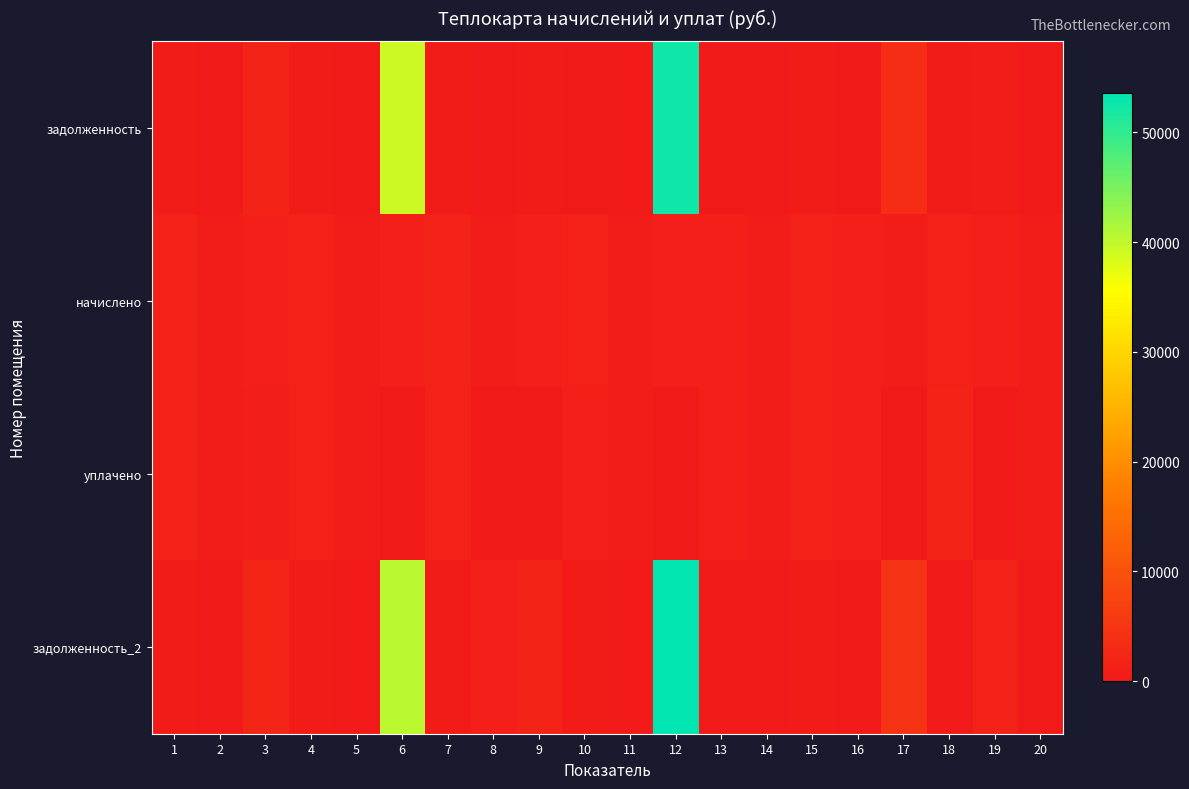

Reading left to right, list all the values displayed in this chart.

задолженность: 1=480.2	2=241.8	3=1726.0	4=443.0	5=235.1	6=39174.5	7=480.9	8=339.8	9=501.7	10=0.0	11=249.8	12=52351.5	13=353.6	14=234.4	15=474.2	16=360.3	17=3706.3	18=483.0	19=741.8	20=239.1
начислено: 1=1587.6	2=799.3	3=1235.3	4=1600.9	5=777.3	6=1215.5	7=1589.8	8=790.5	9=1175.9	10=1596.5	11=825.8	12=1189.1	13=1169.2	14=775.1	15=1567.8	16=1191.3	17=792.7	18=1592.0	19=1191.3	20=790.5
уплачено: 1=1538.6	2=774.6	3=892.0	4=1550.0	5=753.3	6=0.0	7=1540.8	8=0.0	9=0.0	10=1064.3	11=800.2	12=0.0	13=1133.2	14=751.2	15=1519.4	16=1154.5	17=0.0	18=1742.9	19=379.5	20=766.1
задолженность_2: 1=529.2	2=266.4	3=2099.3	4=493.9	5=259.1	6=40390.0	7=530.0	8=1135.0	9=1684.3	10=532.1	11=275.2	12=53540.6	13=389.8	14=258.4	15=522.6	16=397.1	17=4597.1	18=330.7	19=1558.8	20=263.5